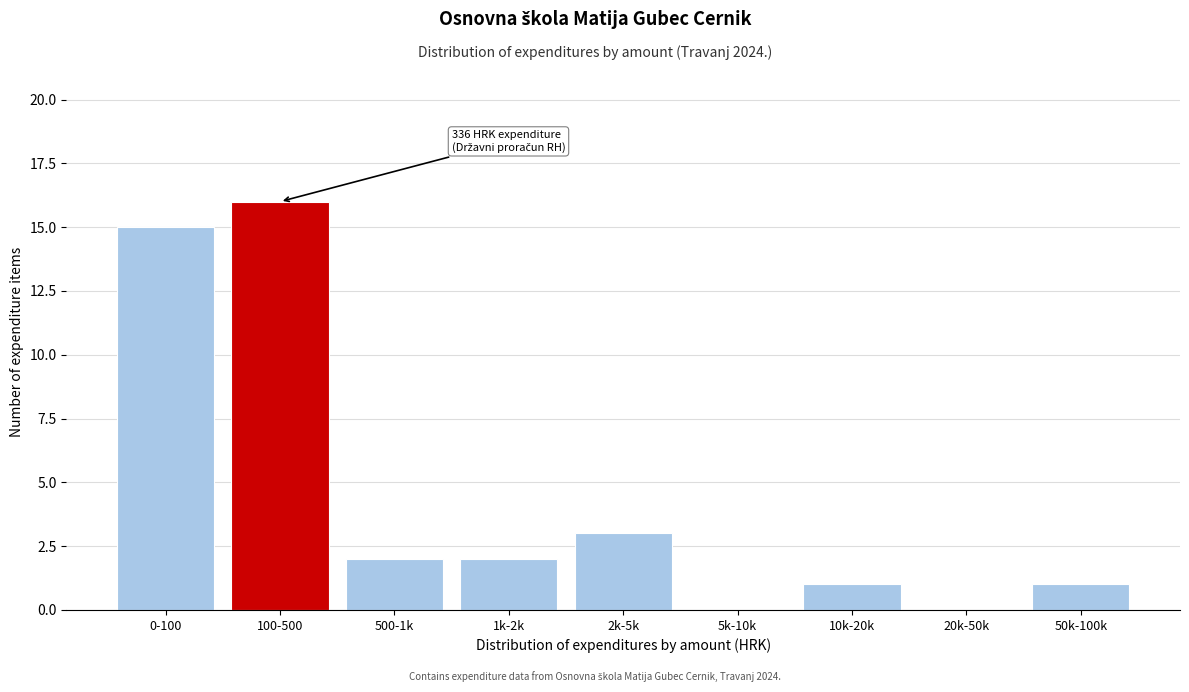

Reading left to right, extract all data points from this chart.

0-100=15	100-500=16	500-1k=2	1k-2k=2	2k-5k=3	5k-10k=0	10k-20k=1	20k-50k=0	50k-100k=1